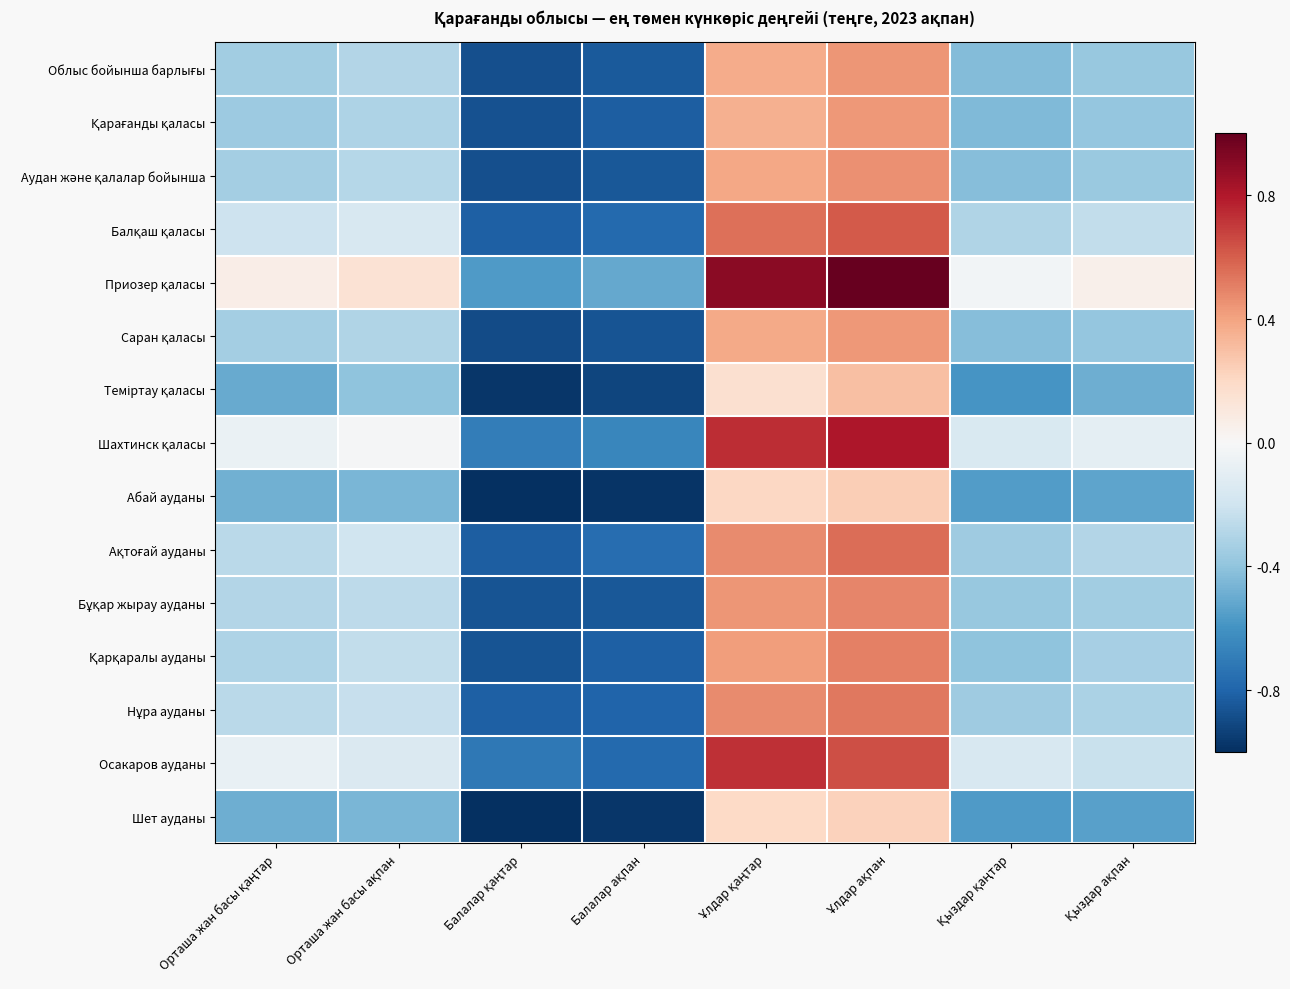

At which category is the sum across all series the highest?

Ұлдар ақпан